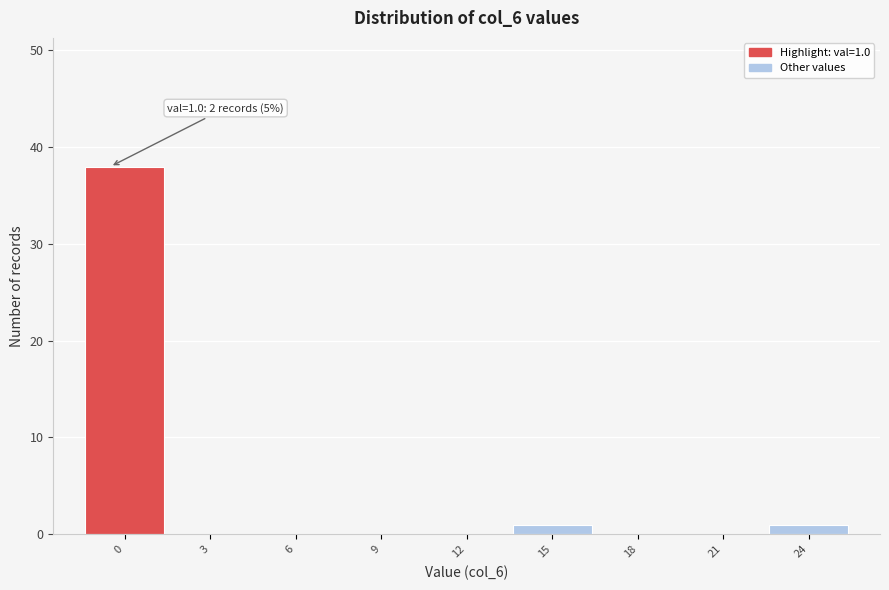

Reading right to left, extract all data points from this chart.

24=1	21=0	18=0	15=1	12=0	9=0	6=0	3=0	0=38